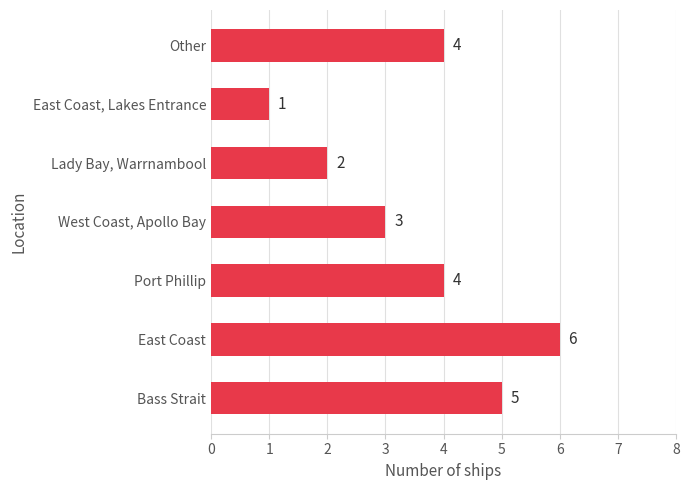

What is the change in value from East Coast to West Coast, Apollo Bay?

-3